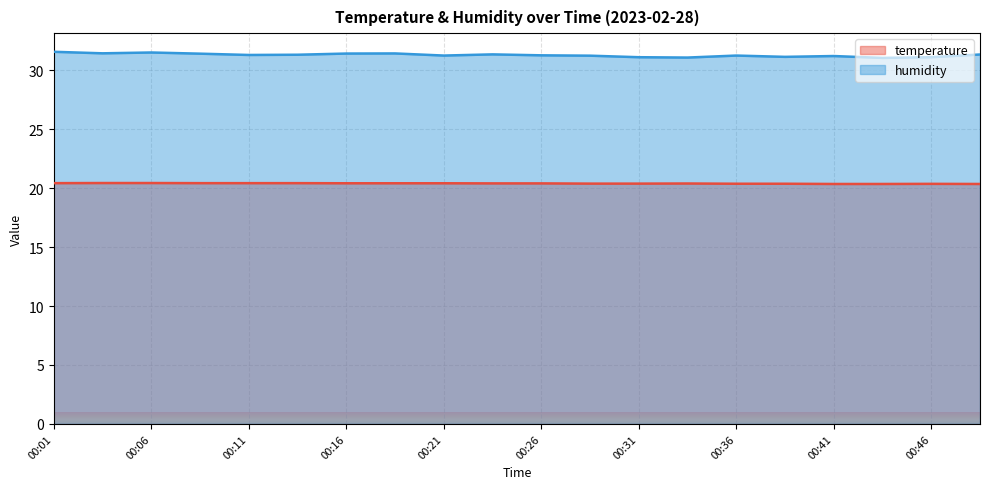

Is it true that temperature equals 27.7 at 00:06?

False